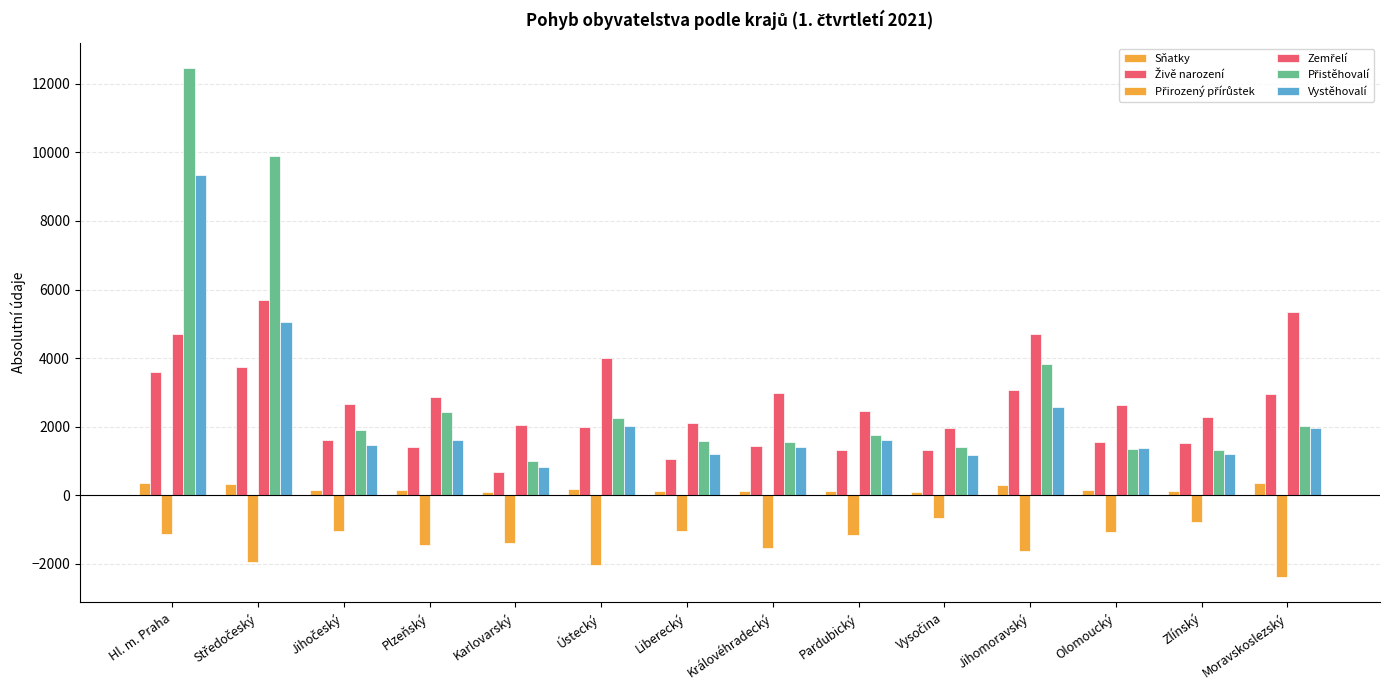

At which label is Přirozený přírůstek closest to -1521?

Královéhradecký